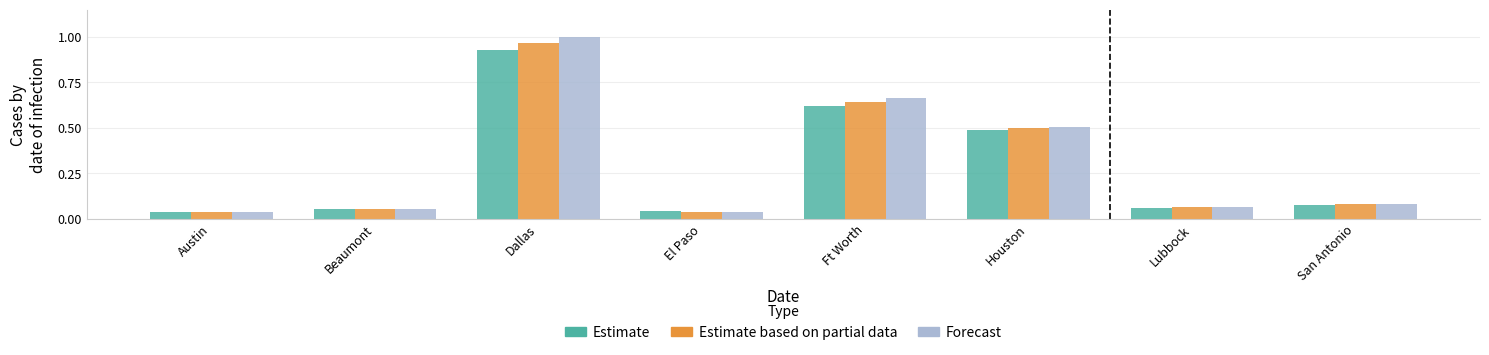

At which category does the chart reach its peak across all series?

Dallas